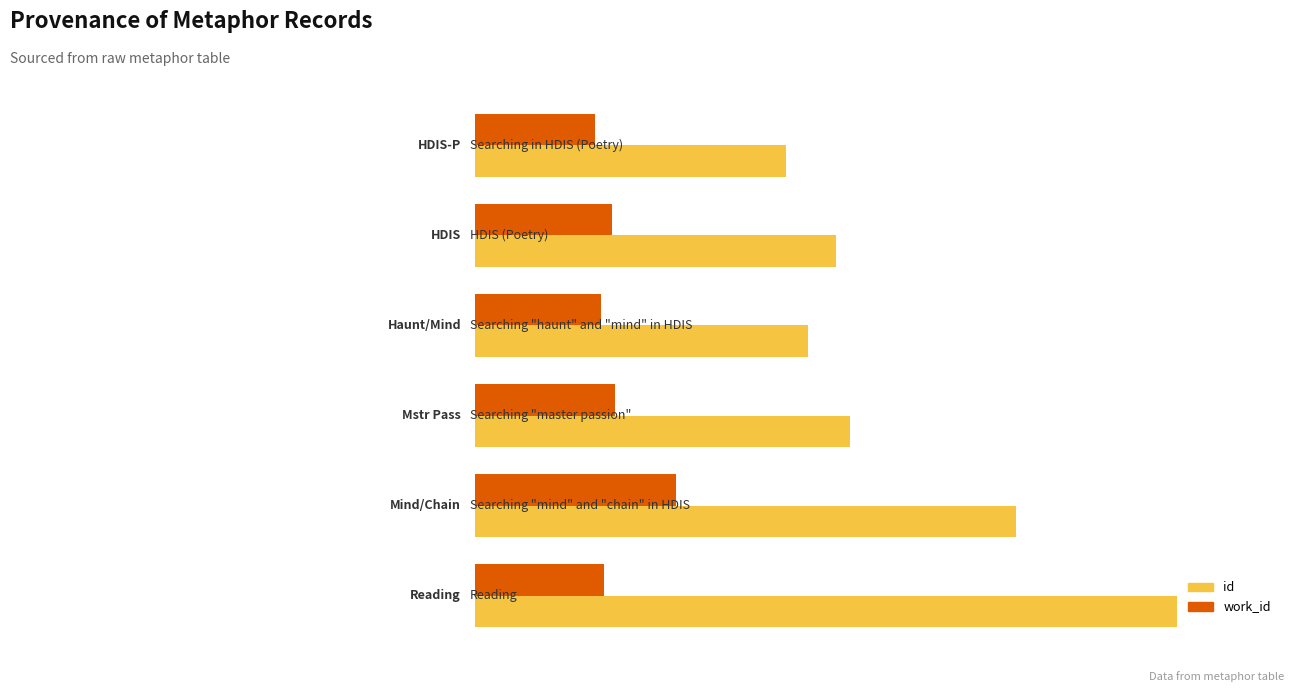

Which series has the widest spread of values?

id